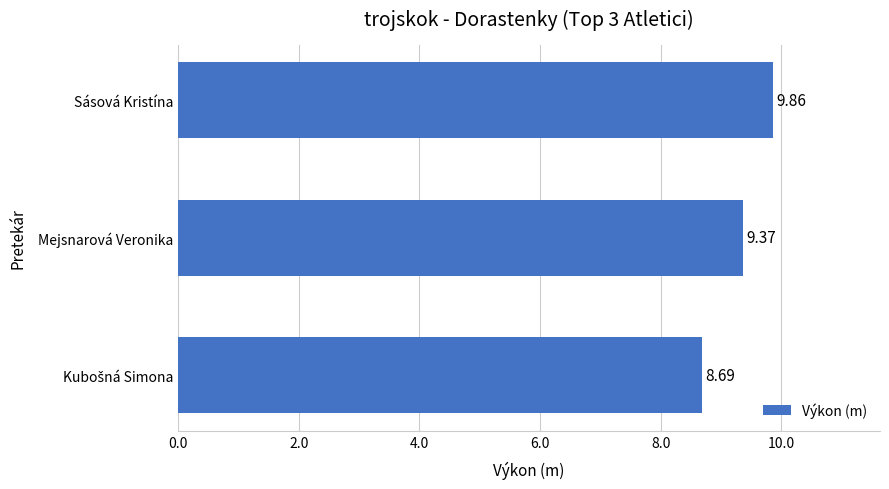

At which category does the chart reach its peak across all series?

Sásová Kristína